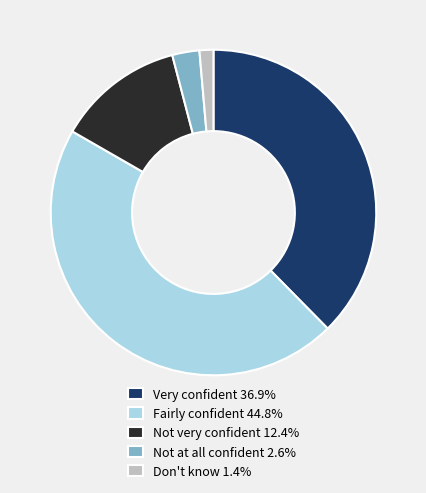

Does Not at all confident 2.6% represent more than half of the total?

No